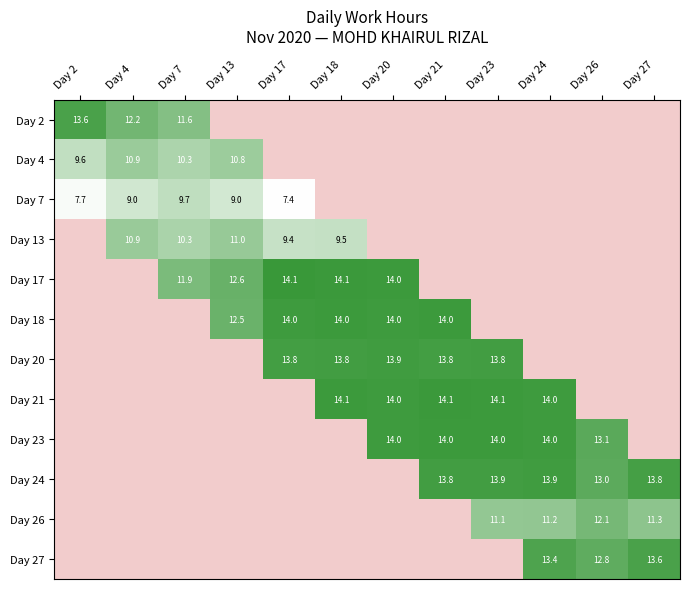

Is the value of Day 27 at Day 13 greater than the value of Day 26 at Day 23?

No